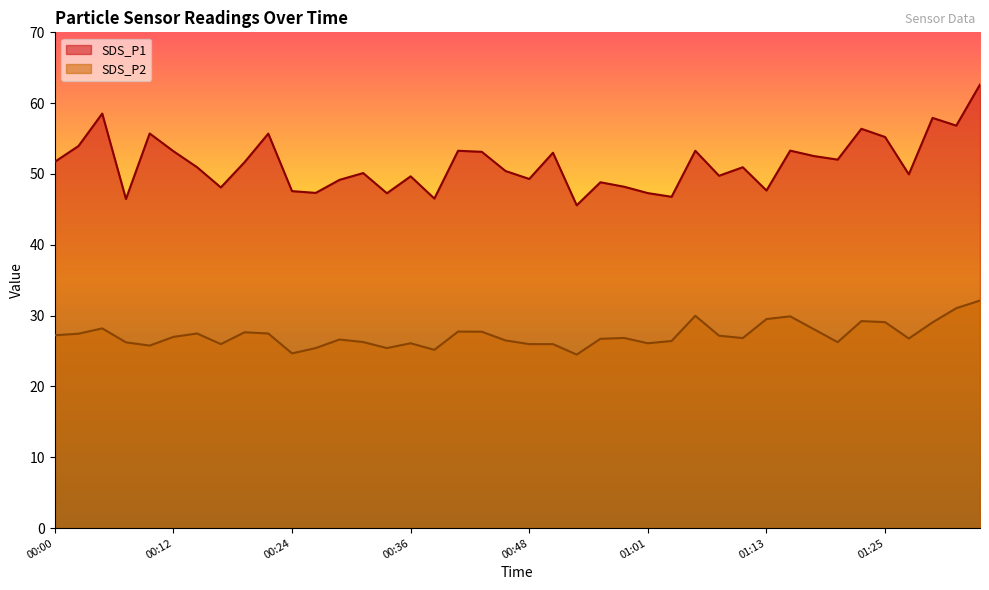

What is the value of the SDS_P1 point at the 5th from the left?

55.7